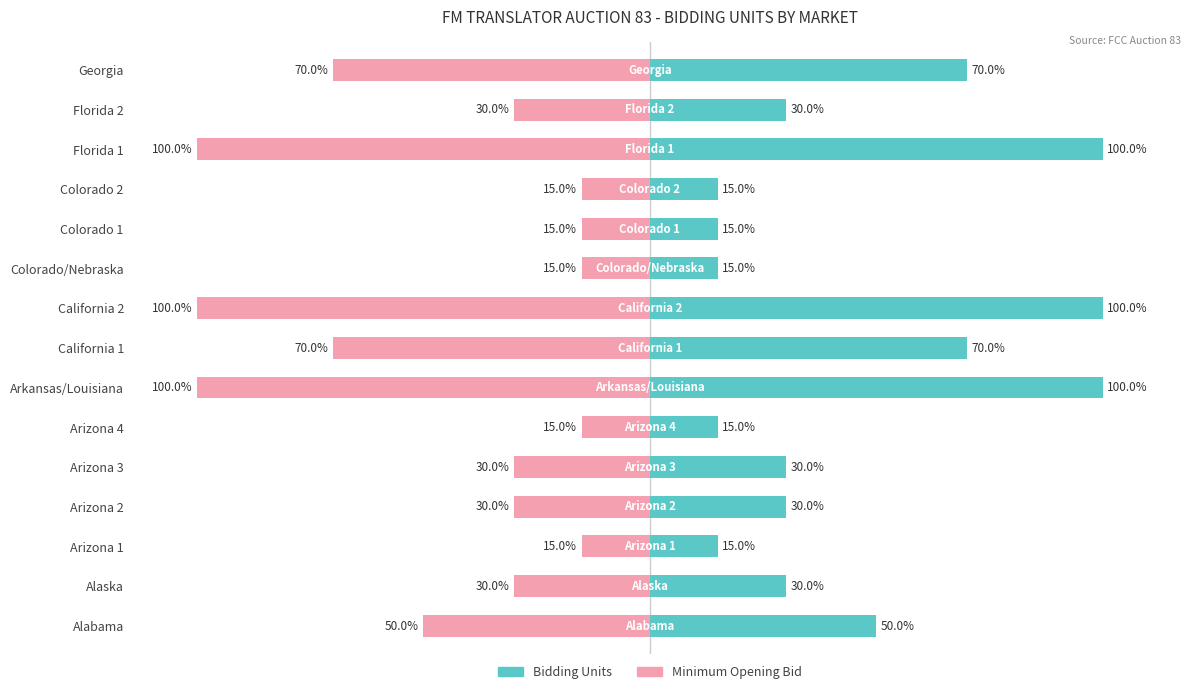

What are all the series names shown in the legend?

Bidding Units, Minimum Opening Bid